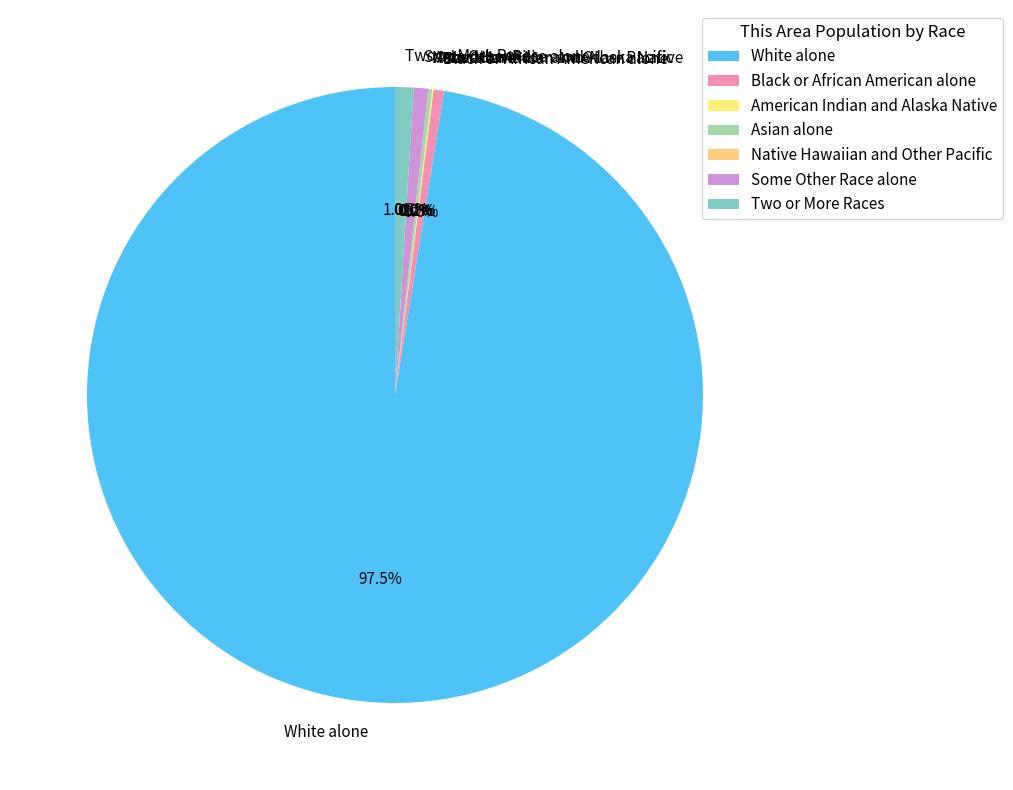

Between Asian alone and American Indian and Alaska Native, which is larger?

Asian alone